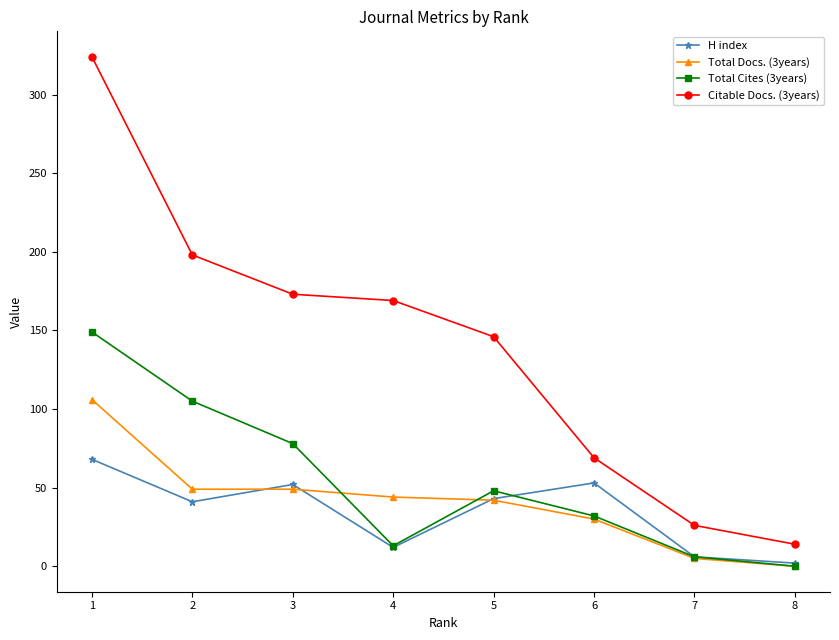

What is the difference between the maximum and minimum values in the Total Cites (3years) series?

149